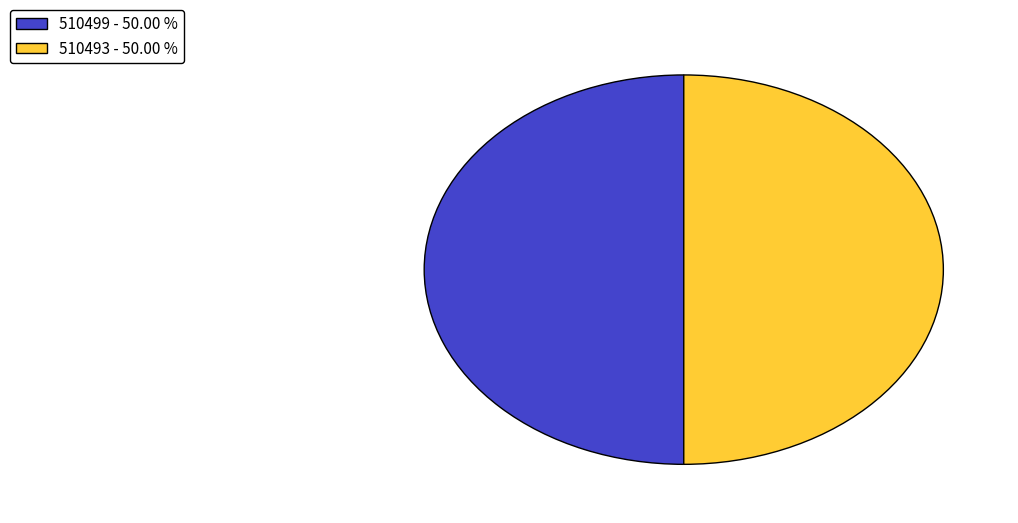

How many segments does this pie chart have?

2